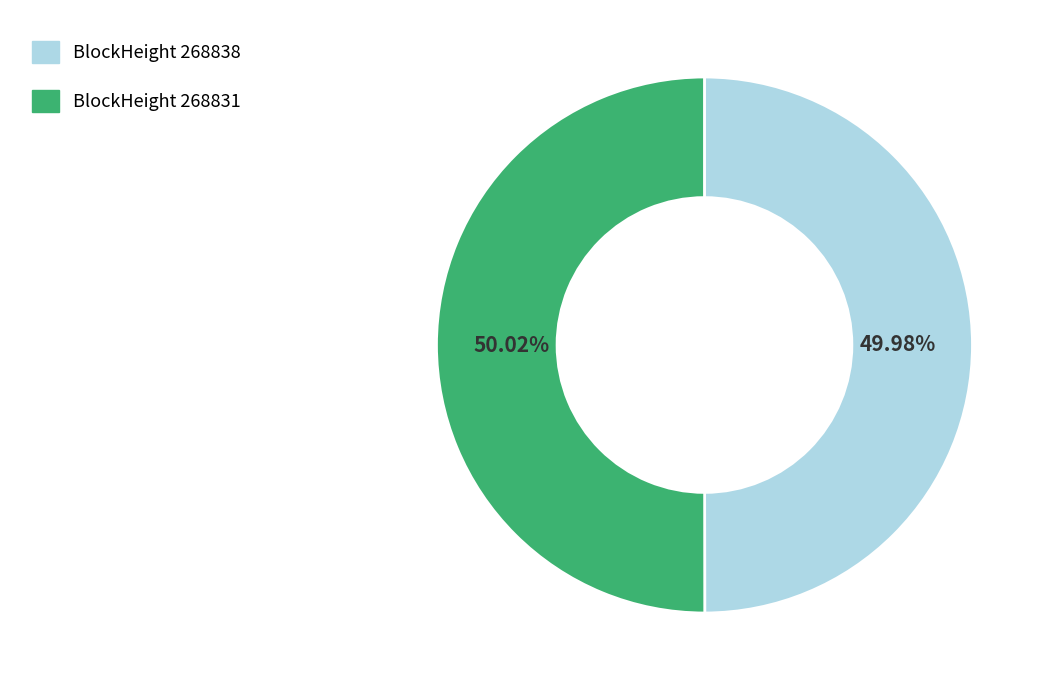

Does any single category account for the majority?

Yes